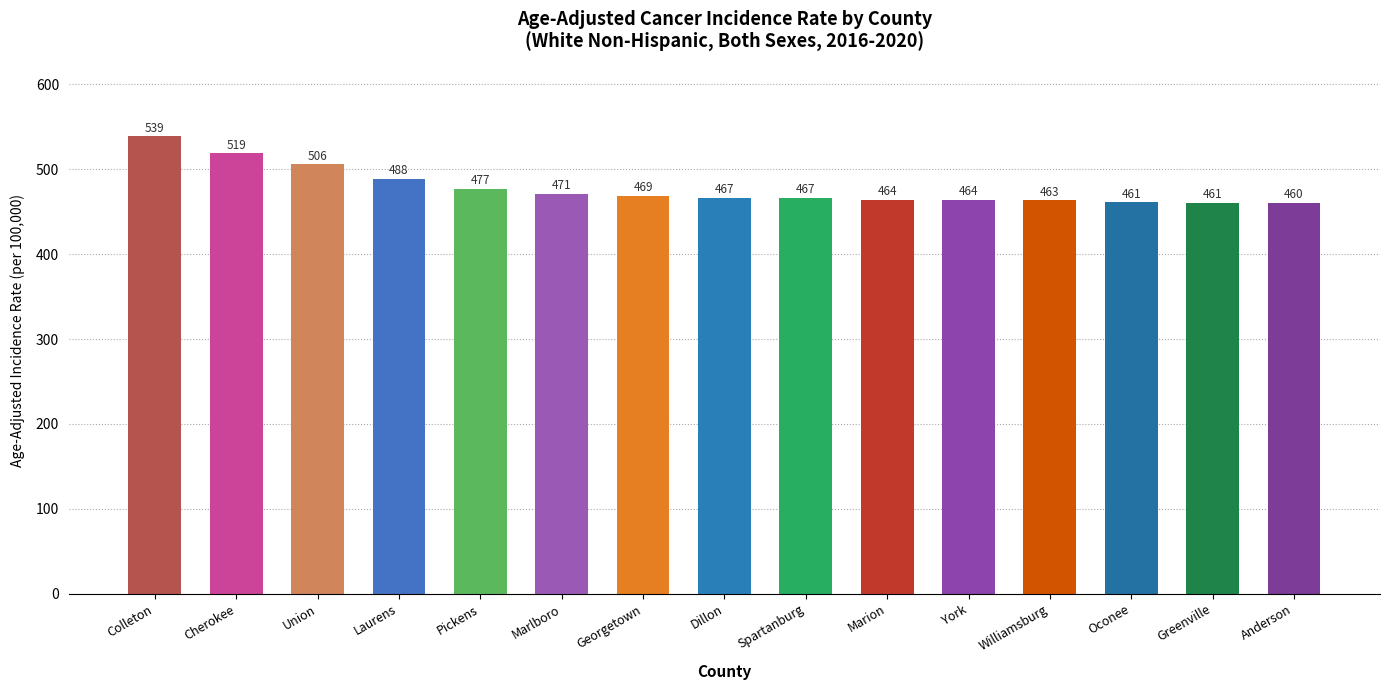

What is the difference between the second highest and second lowest values?

57.8